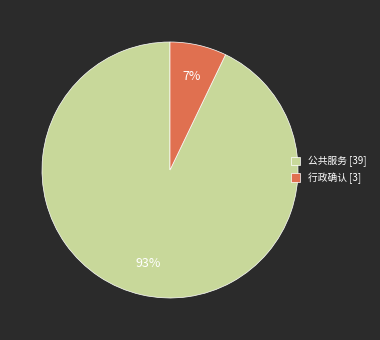

Count the number of slices in the pie.

2